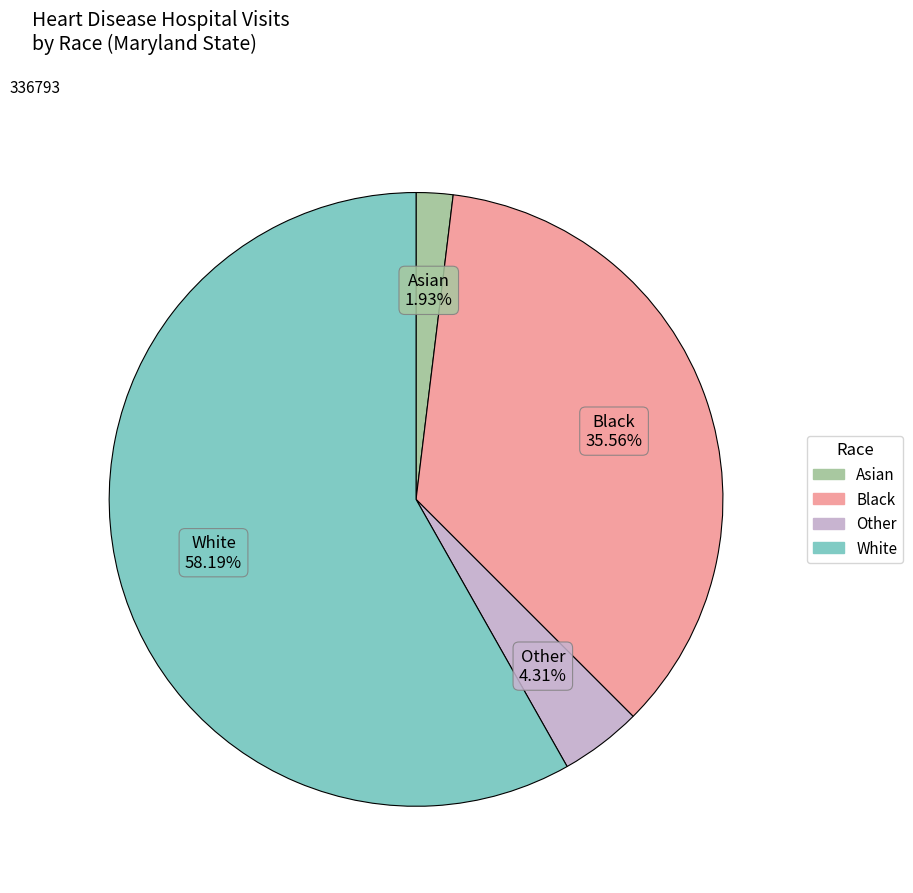

How many segments does this pie chart have?

4